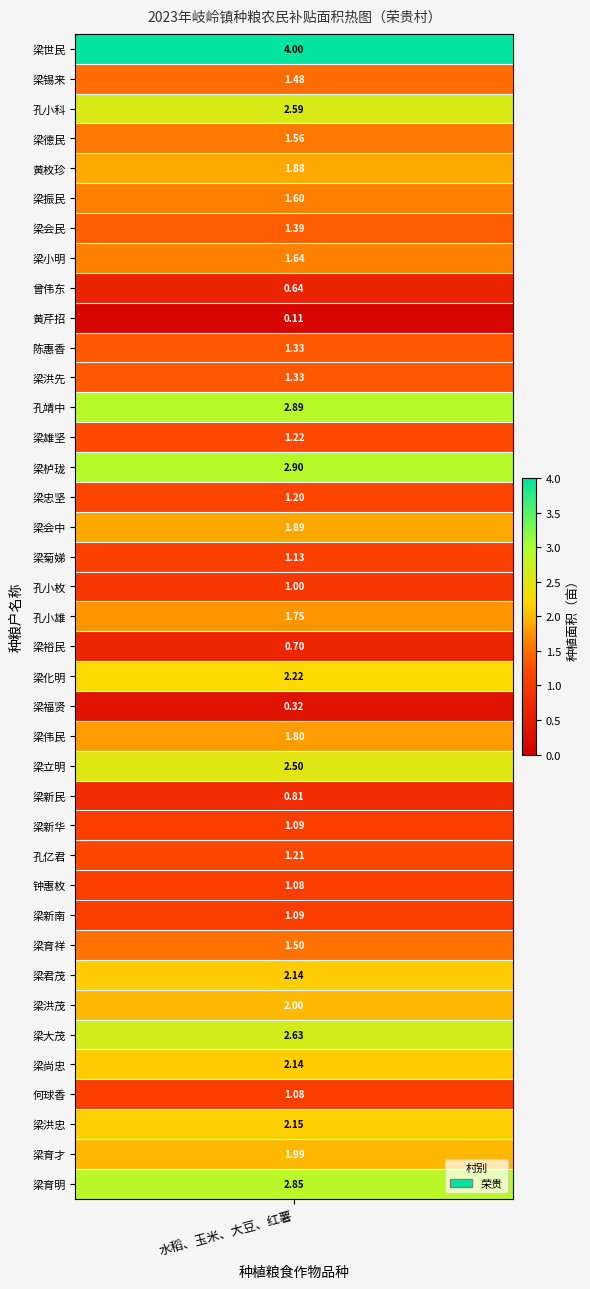

What is the sum of the values at 2 and 13?

3.8